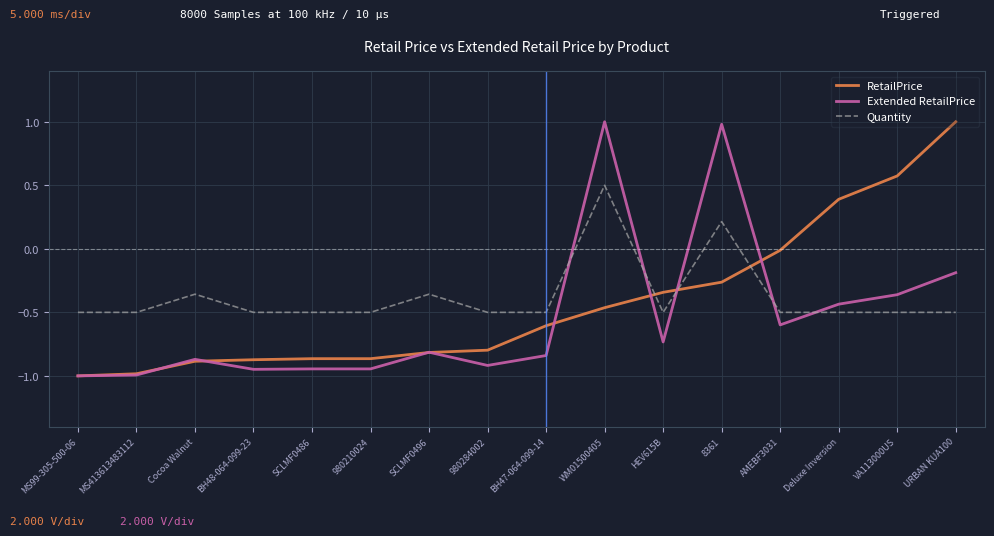

What position from the left is MS413613483112?

2